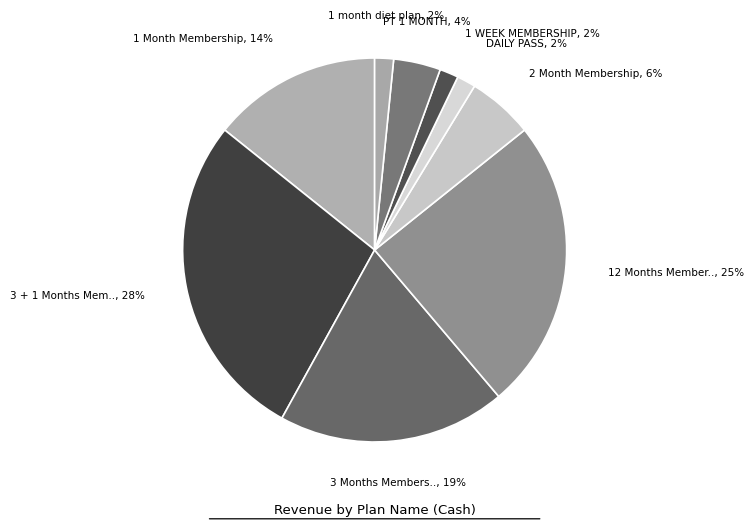

Count the number of slices in the pie.

9